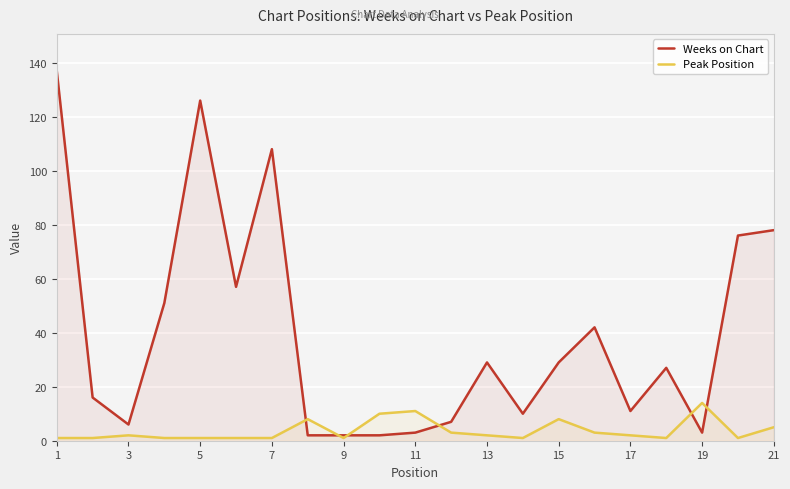

How many categories are shown in the chart?

21